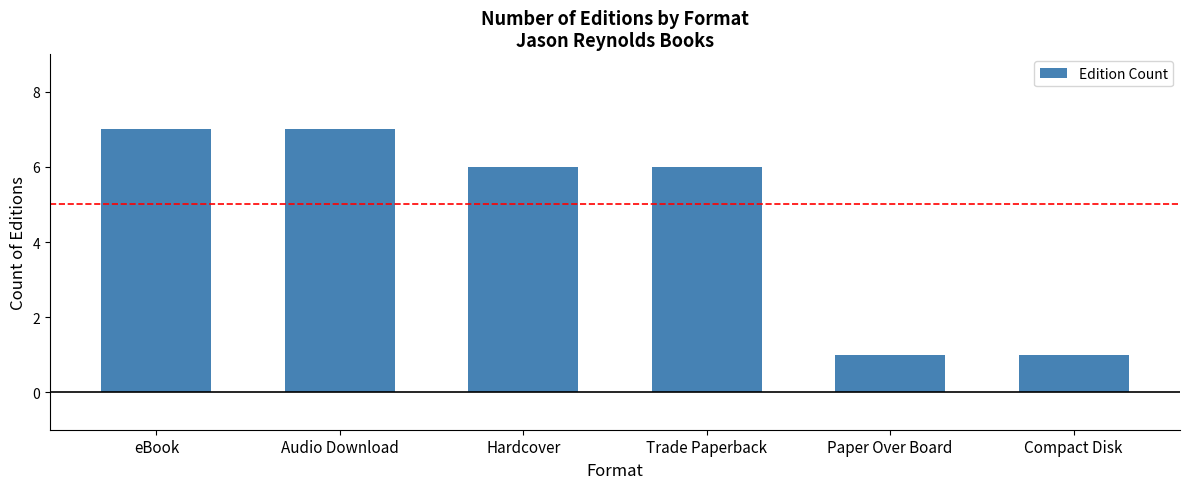

What is the greatest value displayed?

7